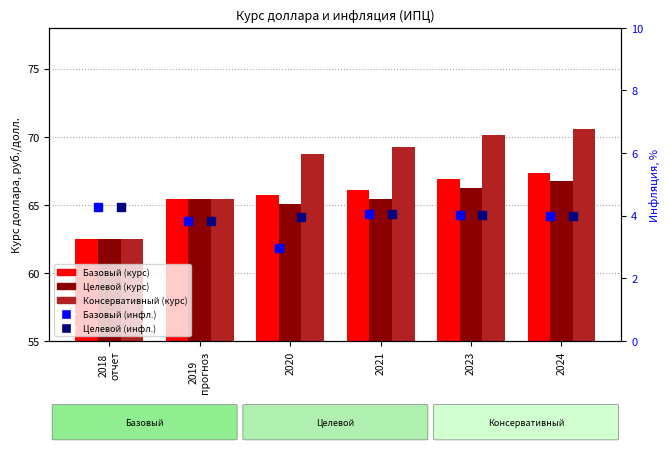

Is the value of Базовый (курс) at 2024 greater than the value of Консервативный (курс) at 2023?

No